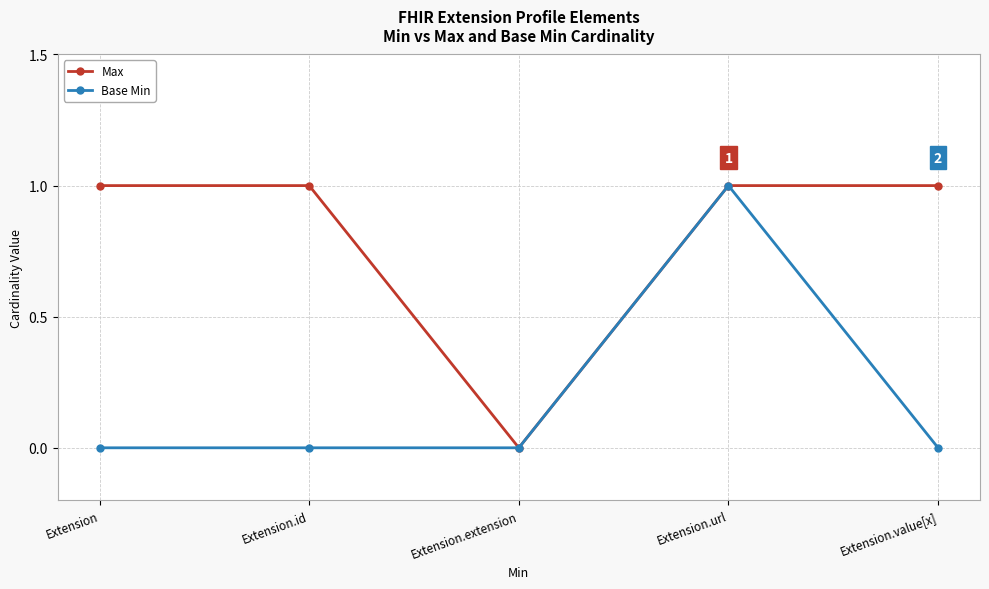

Reading left to right, what are all the values shown in this chart?

Max: 1	1	0	1	1
Base Min: 0	0	0	1	0